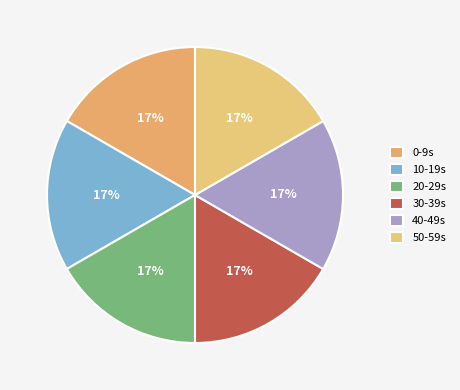

To the nearest percent, what portion does 40 represent?

17%